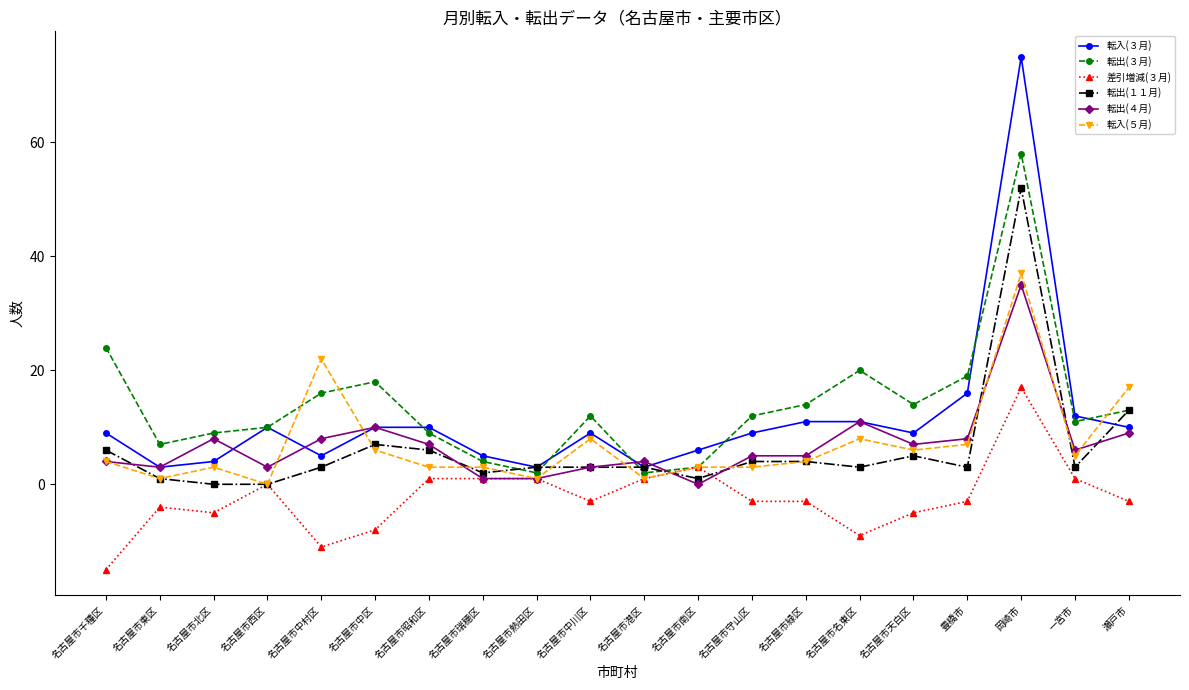

True or false: 転出(１１月) and 転出(３月) cross at least once.

True